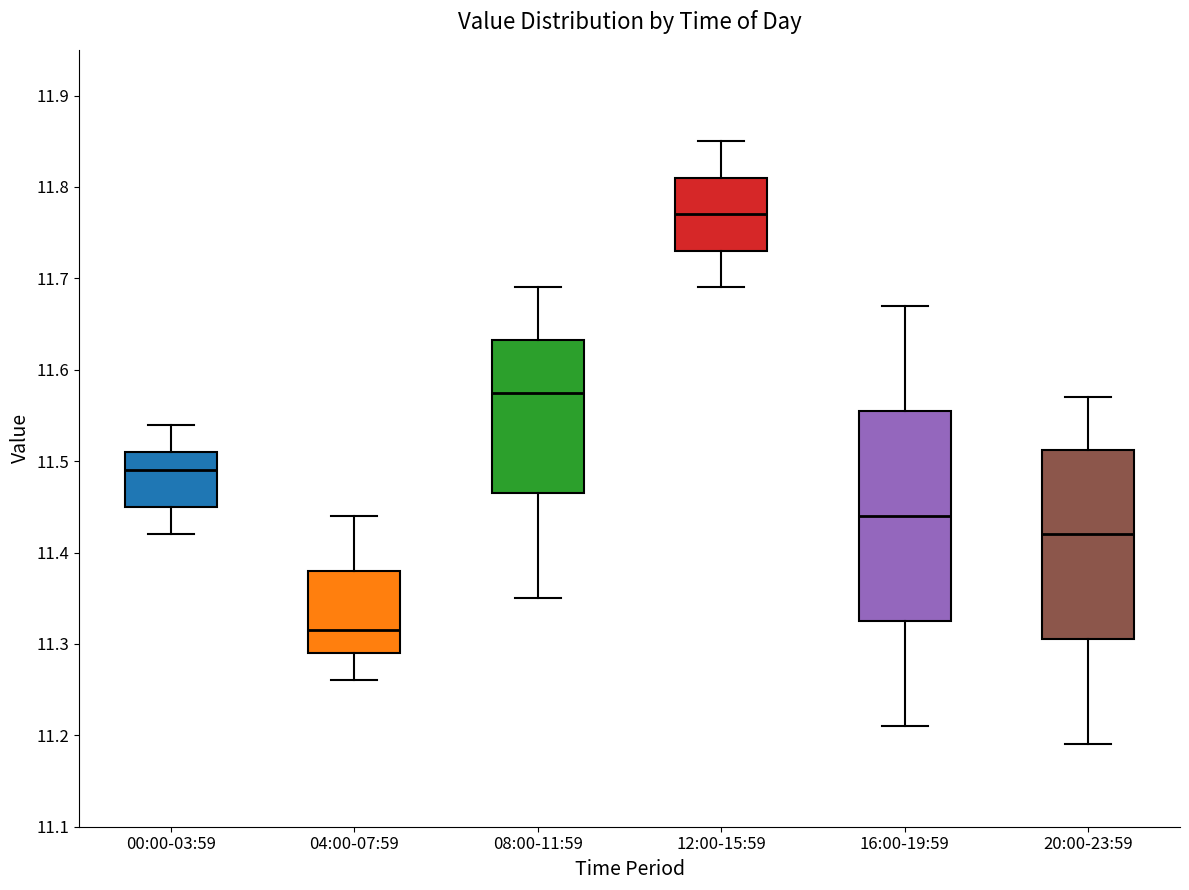

Reading left to right, read every box against the y-axis: the position of its median line, the range the box covers, and the ends of its whiskers. The values are not printed on the chart, so give them approximately, as read against the axis.

00:00-03:59: median 11.49, box 11.45 to 11.51, whiskers 11.42 to 11.54
04:00-07:59: median 11.32, box 11.29 to 11.38, whiskers 11.26 to 11.44
08:00-11:59: median 11.58, box 11.47 to 11.63, whiskers 11.35 to 11.69
12:00-15:59: median 11.77, box 11.73 to 11.81, whiskers 11.69 to 11.85
16:00-19:59: median 11.44, box 11.33 to 11.56, whiskers 11.21 to 11.67
20:00-23:59: median 11.42, box 11.31 to 11.51, whiskers 11.19 to 11.57